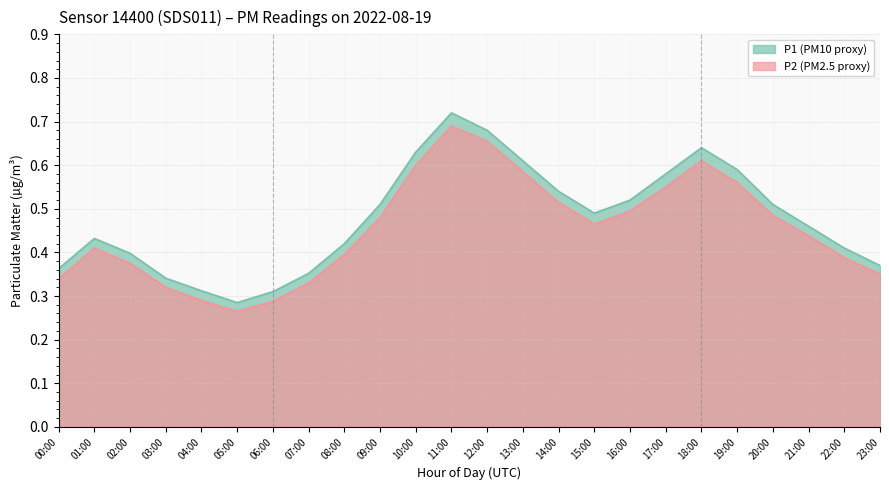

At which category does P2 reach its first local peak?

01:00